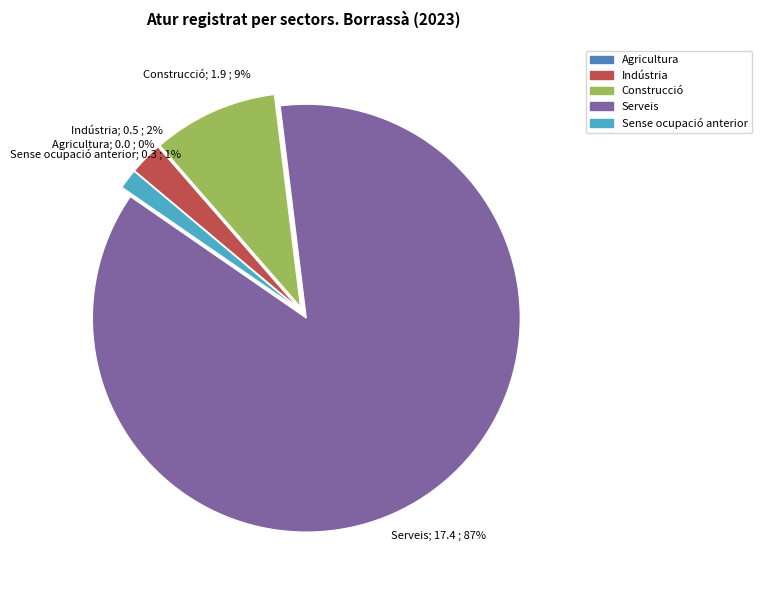

The Sense ocupació anterior slice represents 11% of the pie. True or false?

False